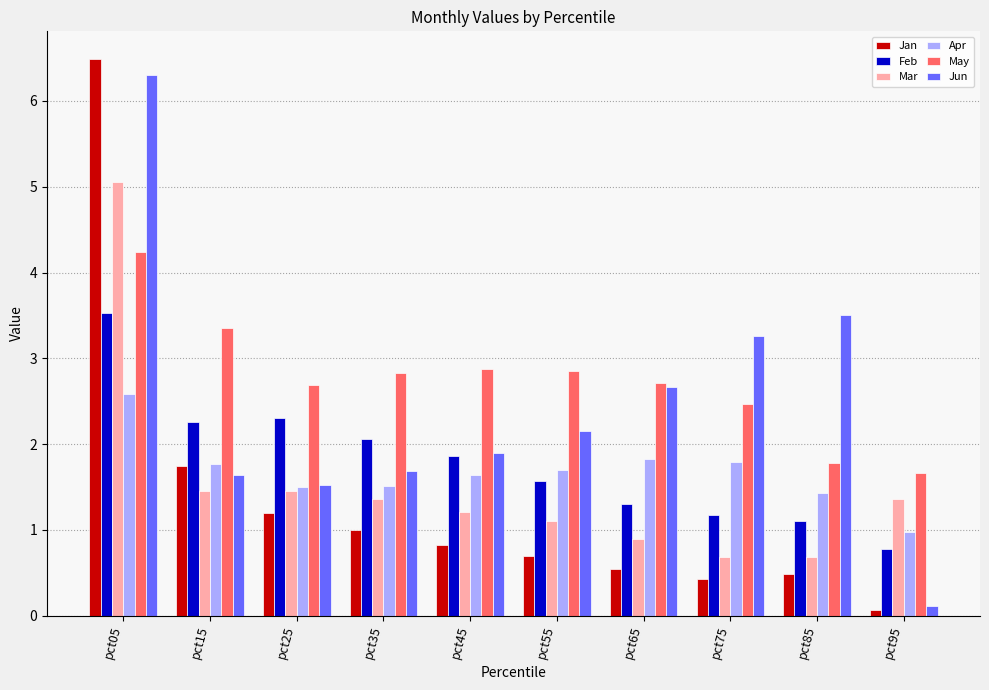

At pct85, list the series in order from smallest to largest.

Jan, Mar, Feb, Apr, May, Jun